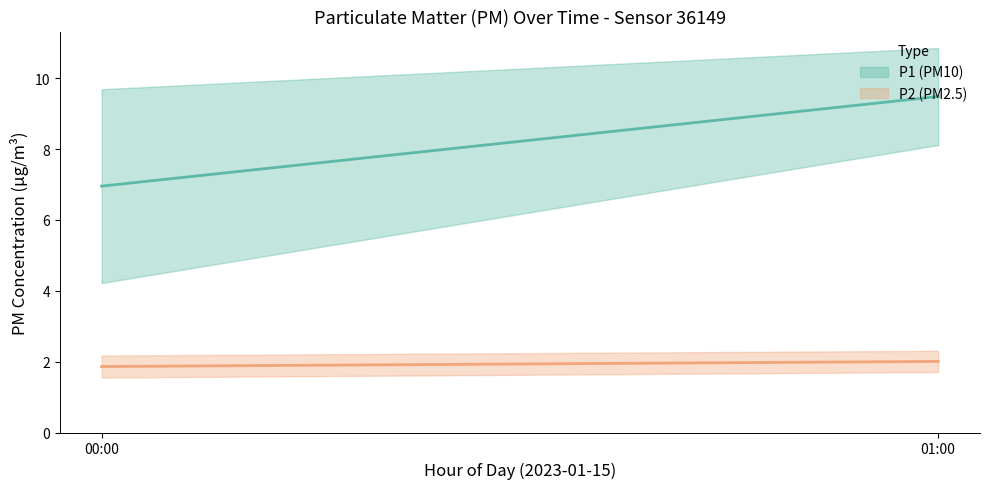

Which series has the largest total across all categories?

P1